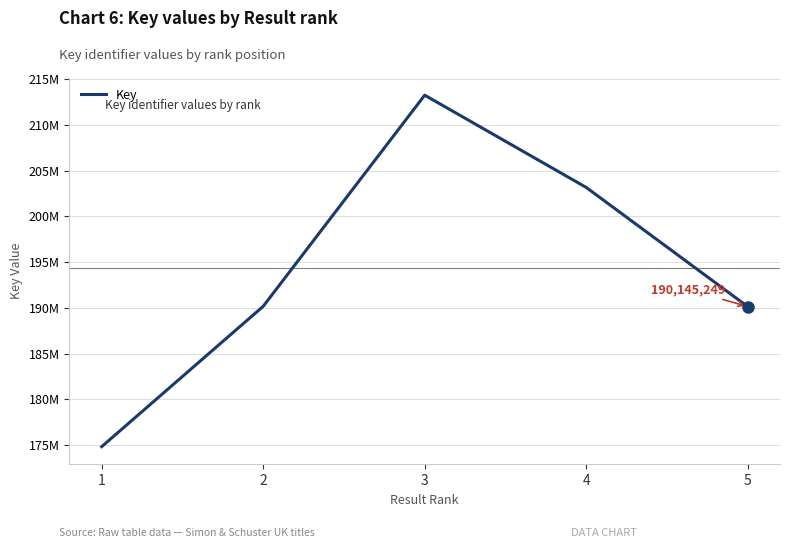

Which label corresponds to the smallest value in the chart?

1